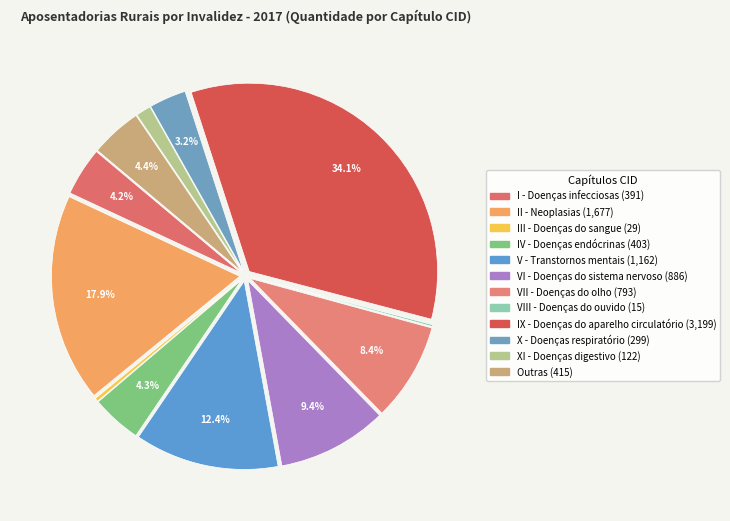

Rank the categories by value from highest to lowest.

IX - Doenças do aparelho circulatório, II - Neoplasias, V - Transtornos mentais, VI - Doenças do sistema nervoso, VII - Doenças do olho, Outras, IV - Doenças endócrinas, I - Doenças infecciosas, X - Doenças respiratório, XI - Doenças digestivo, III - Doenças do sangue, VIII - Doenças do ouvido